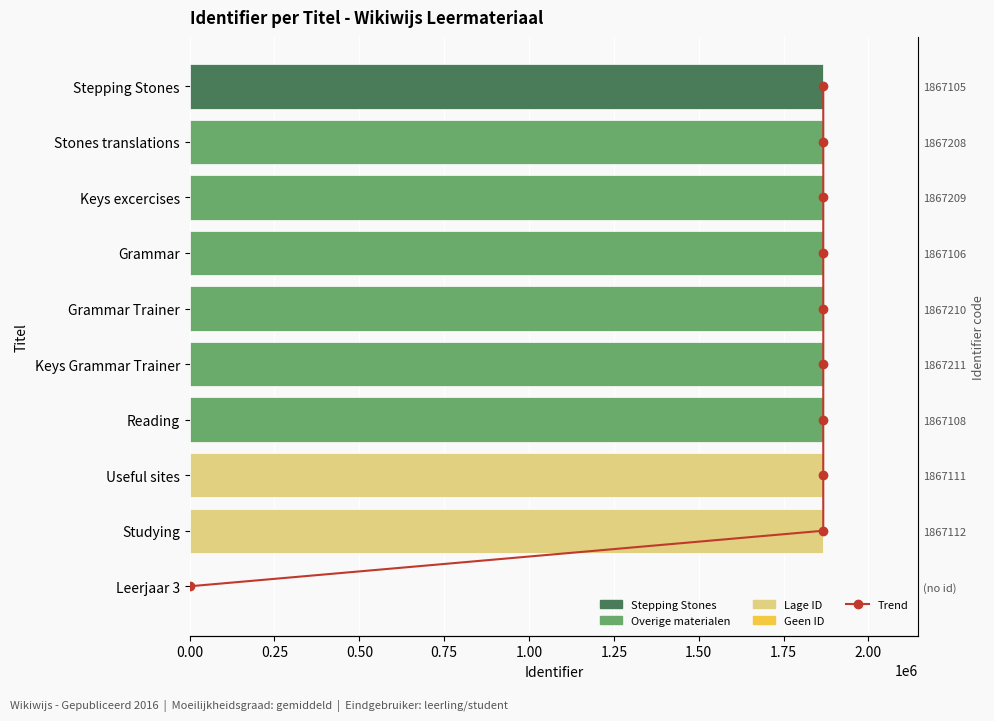

At 0.50, list the series in order from smallest to largest.

Identifier trend, Identifier